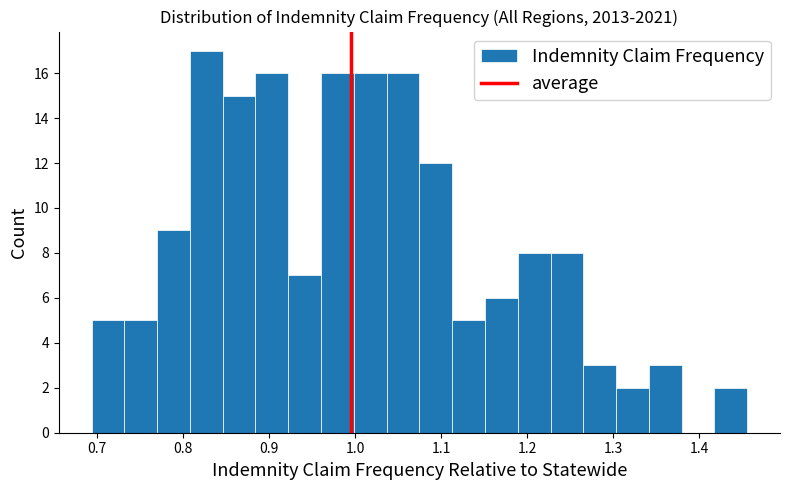

Read against the x-axis, roughly where is the centre of the tallest bar?

0.83